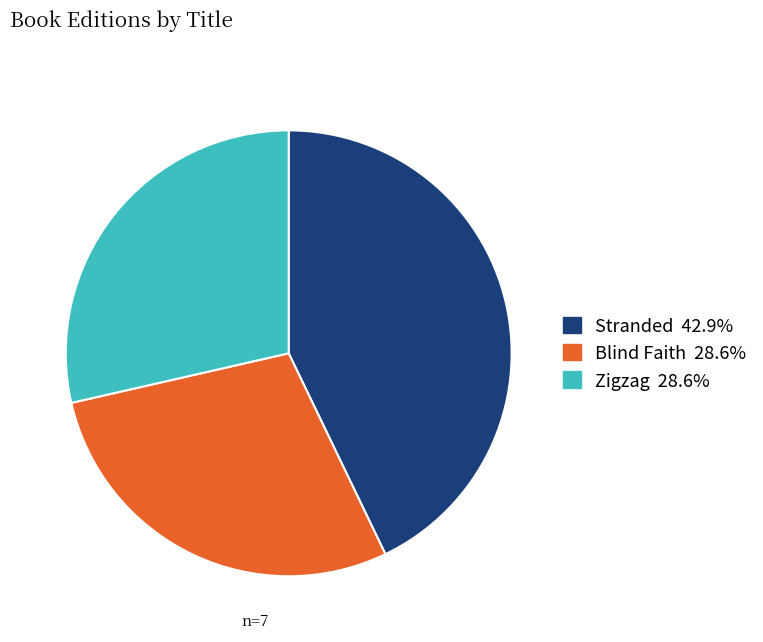

Does any single category account for the majority?

No